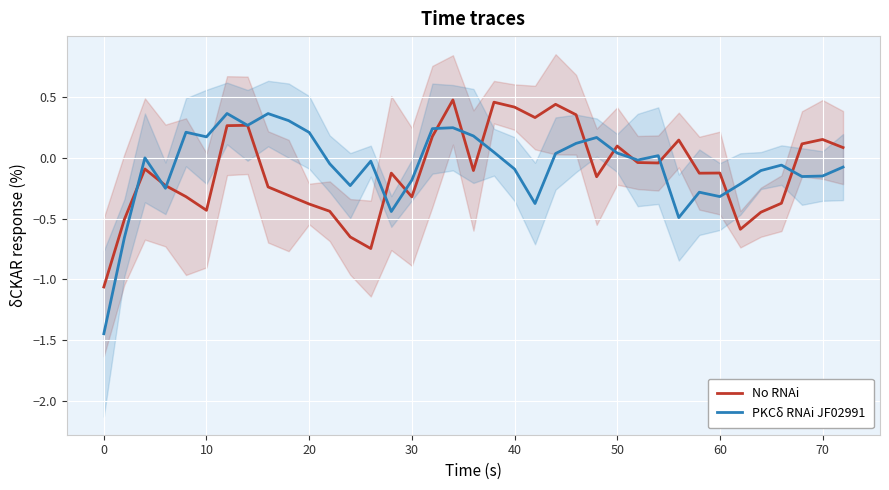

Is it true that No RNAi equals -0.9 at 0?

False